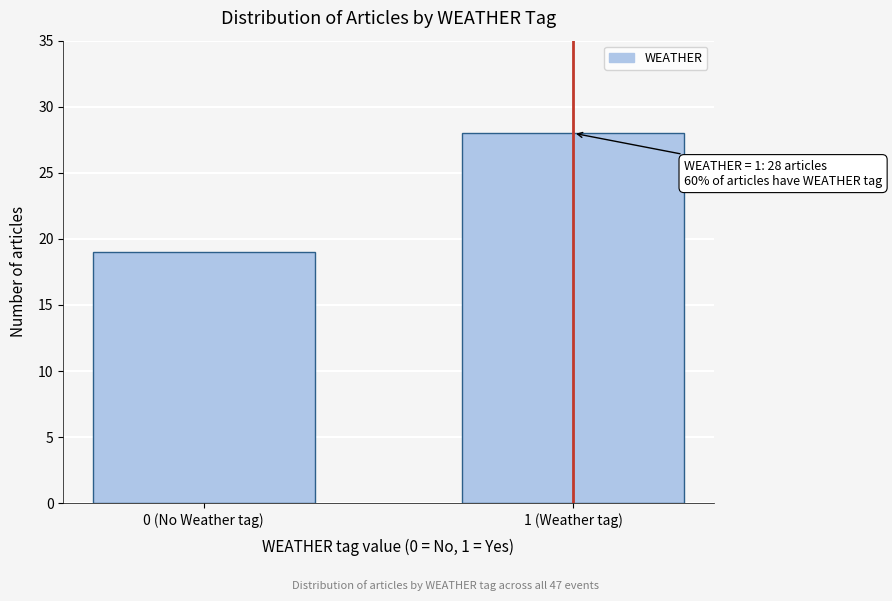

Reading left to right, list all the values displayed in this chart.

19	28